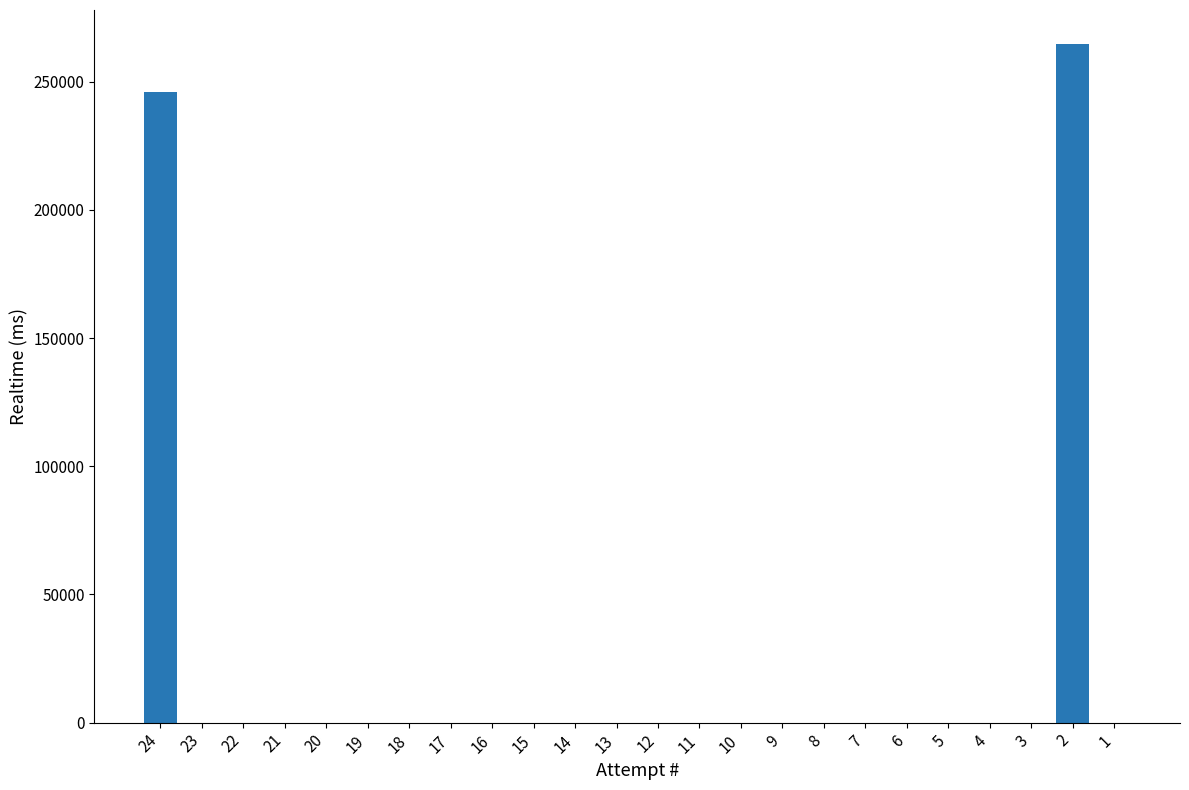

The value at 18 is 153181. True or false?

False